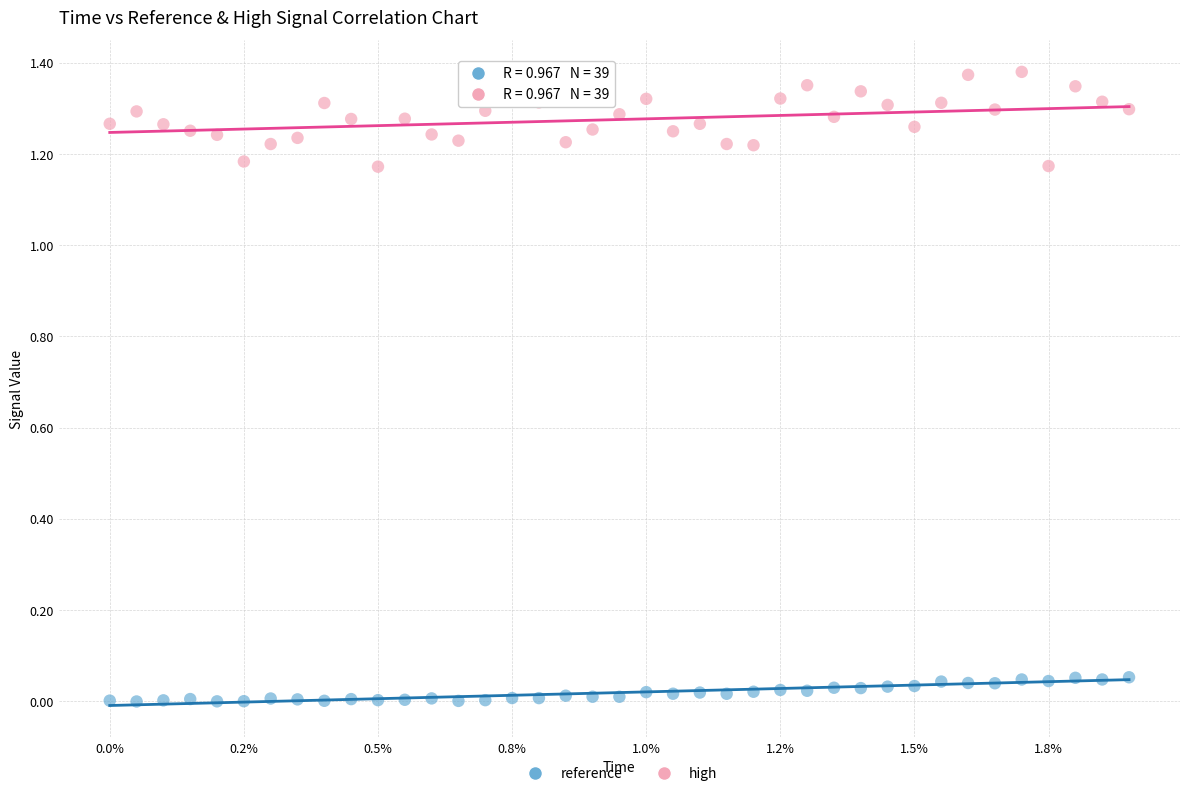

Which series contains the highest Y value?

high